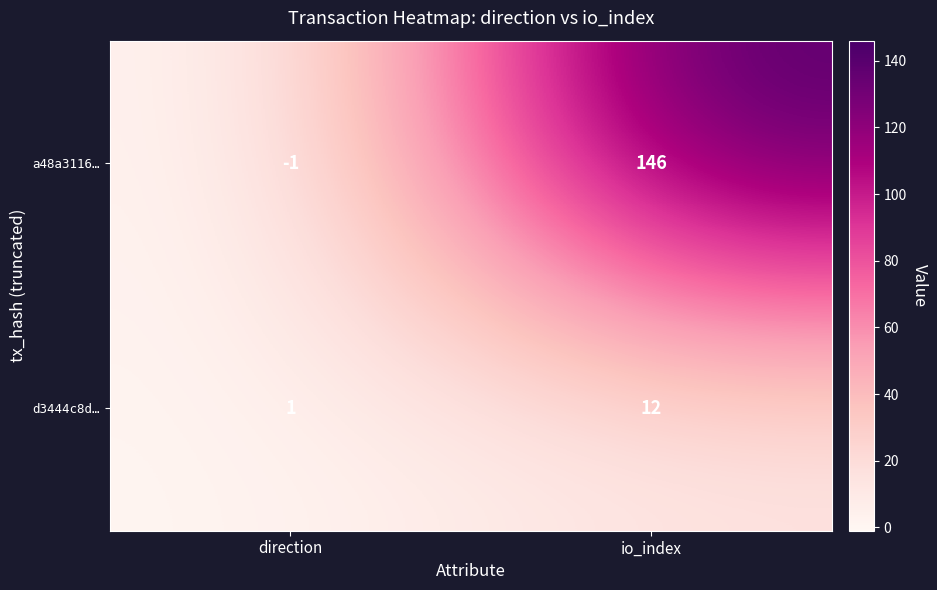

Reading left to right, transcribe all the data shown in this chart.

a48a3116…: direction=-1	io_index=146
d3444c8d…: direction=1	io_index=12